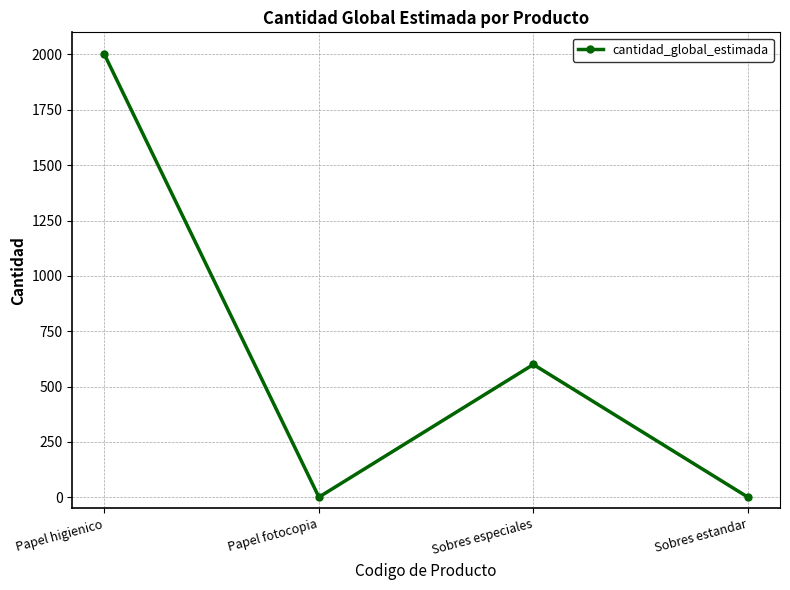

What is the value of the 1st point from the left?

2000